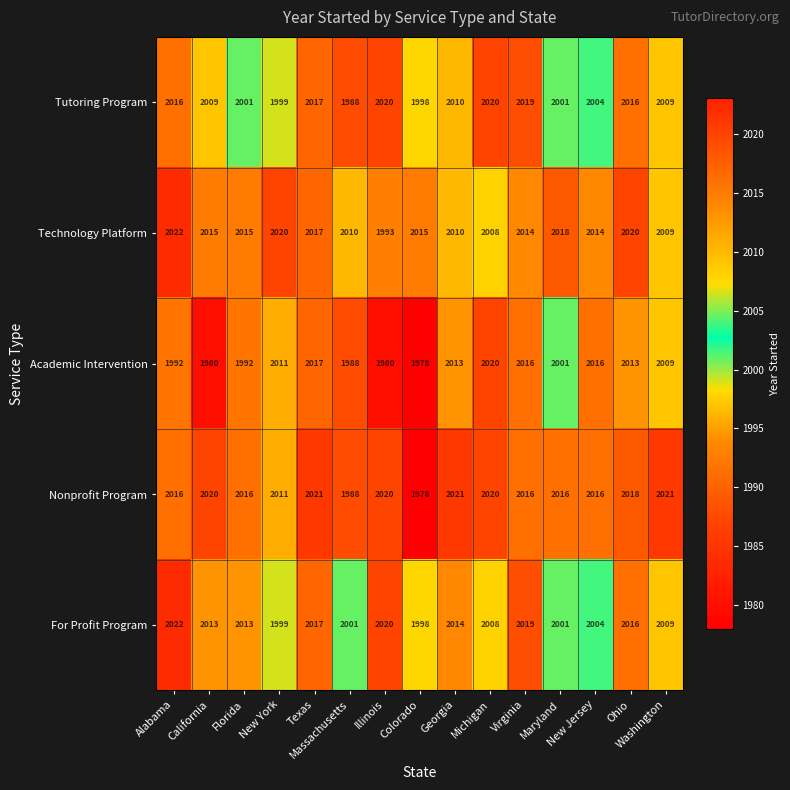

What is the difference between the maximum and second lowest values in the Technology Platform series?

14